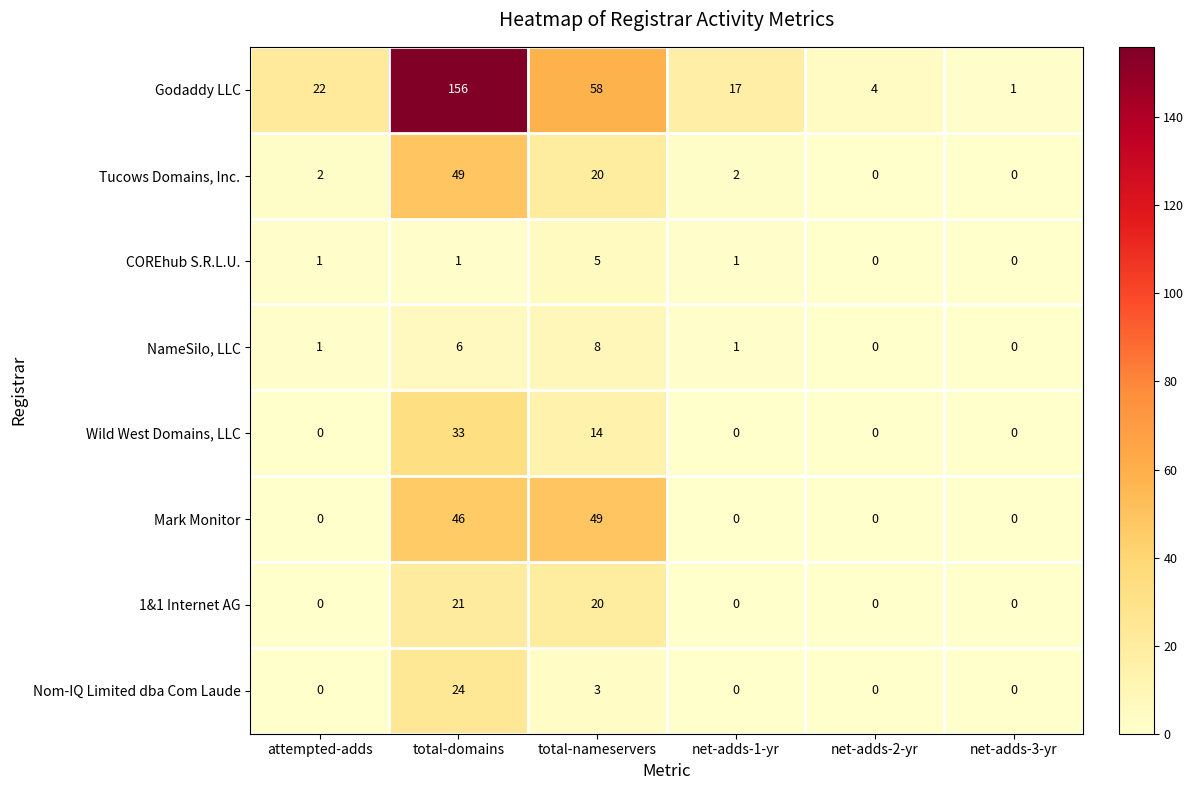

What is the average value of the Mark Monitor series?

16